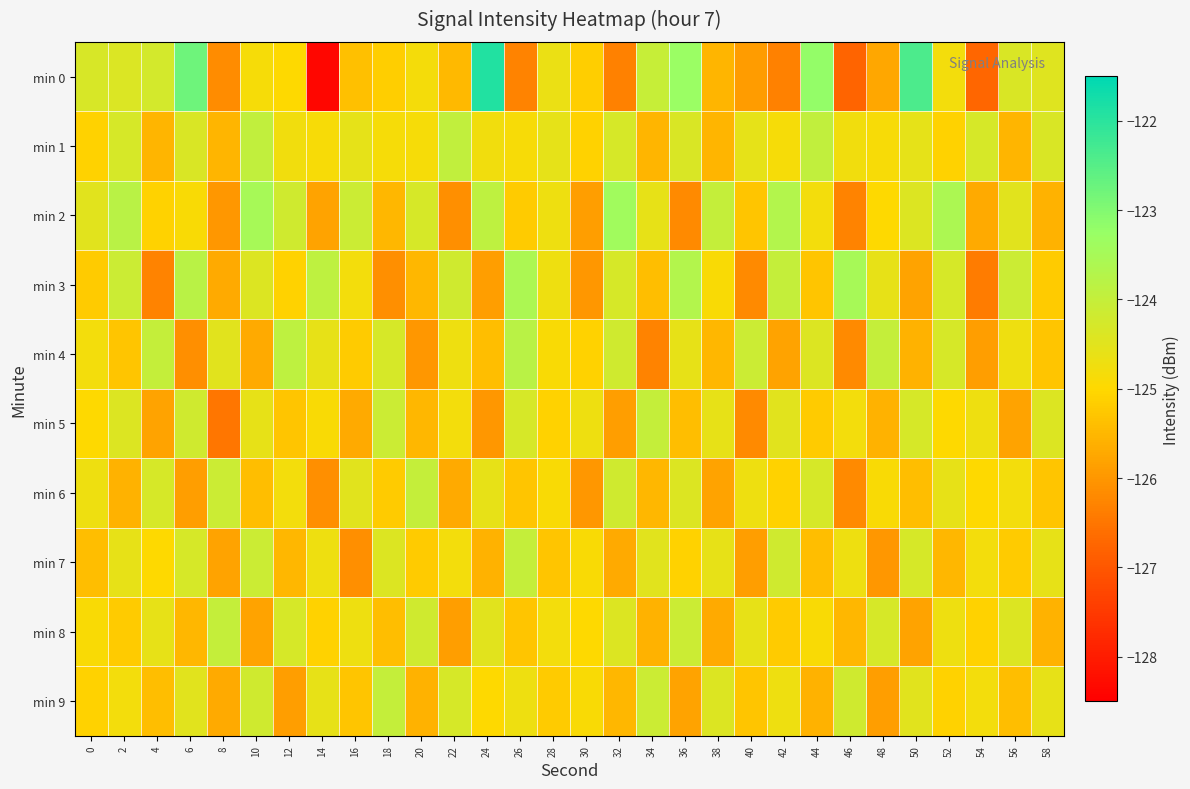

Between 8 and 14, which series saw the biggest shift?

min 0